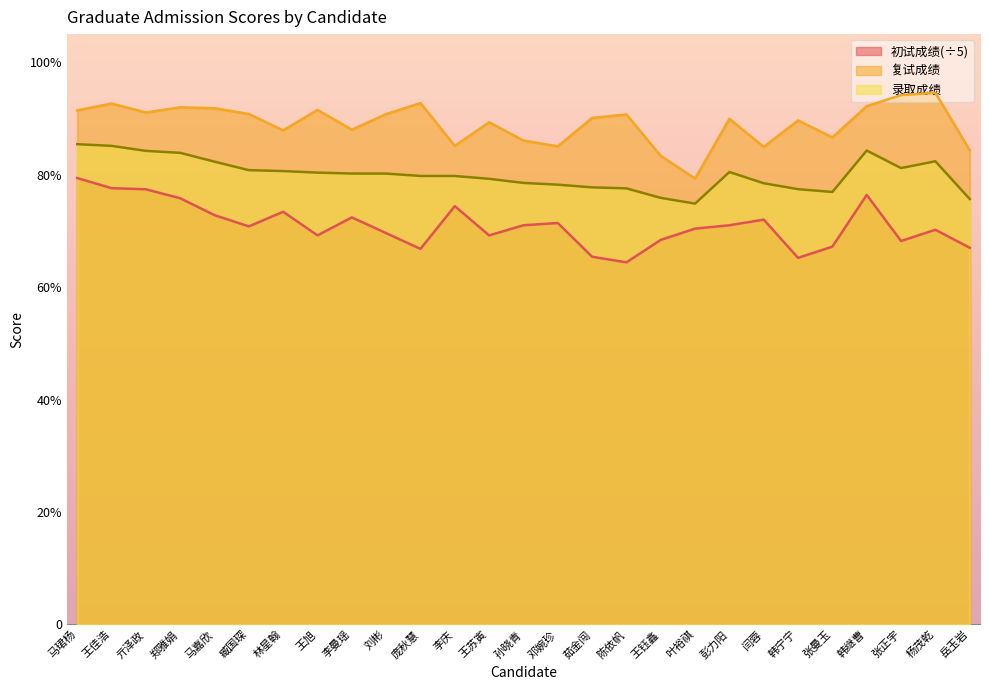

What is the difference between the 录取成绩 values at 刘彬 and 岳玉岩?

4.5